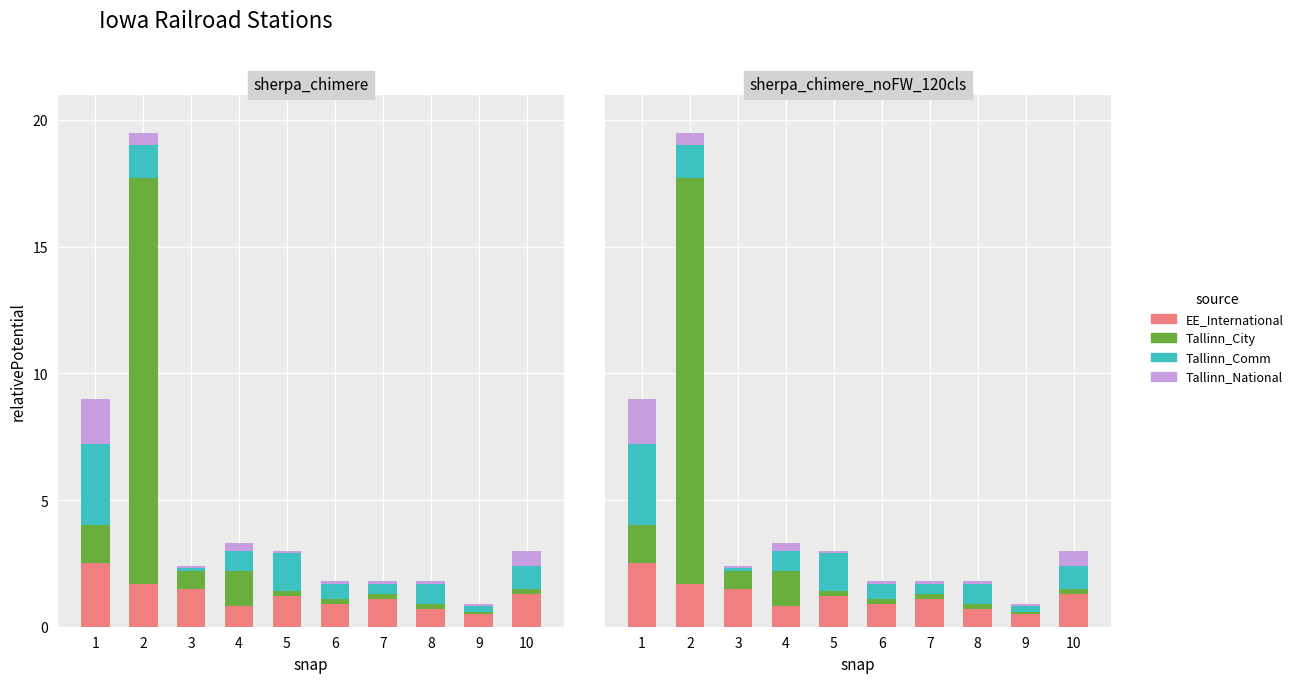

What is the sum of all Tallinn_National values?

3.8